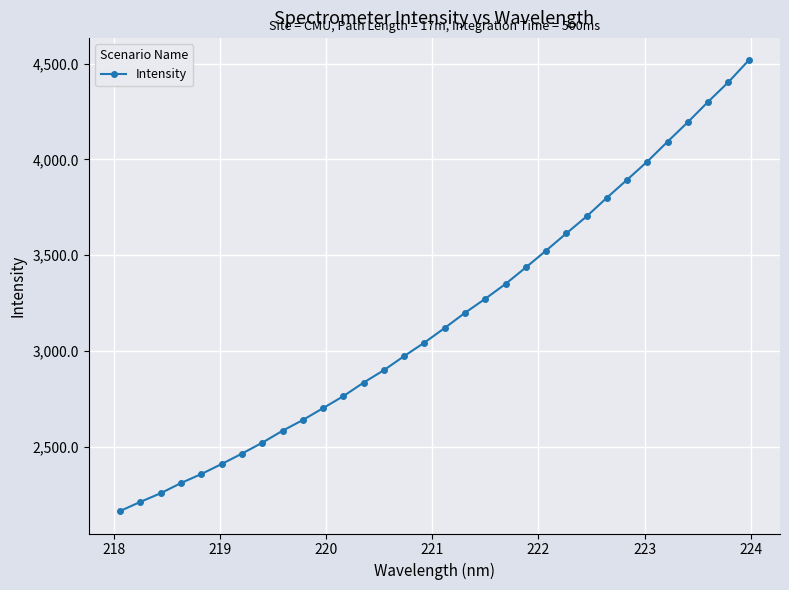

What is the difference between the maximum and second lowest values?

2303.9